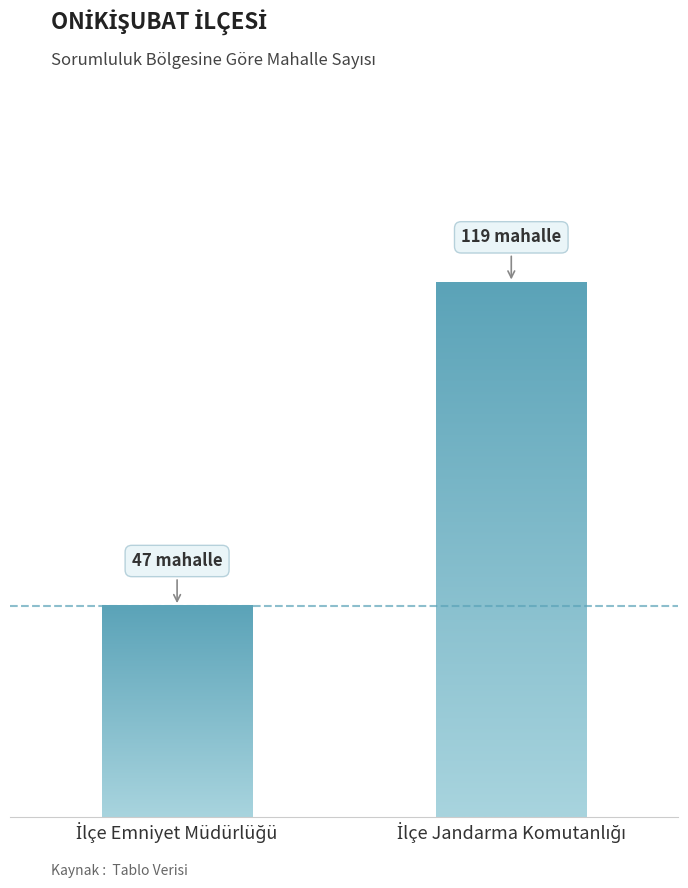

What is the maximum value shown in the chart?

119